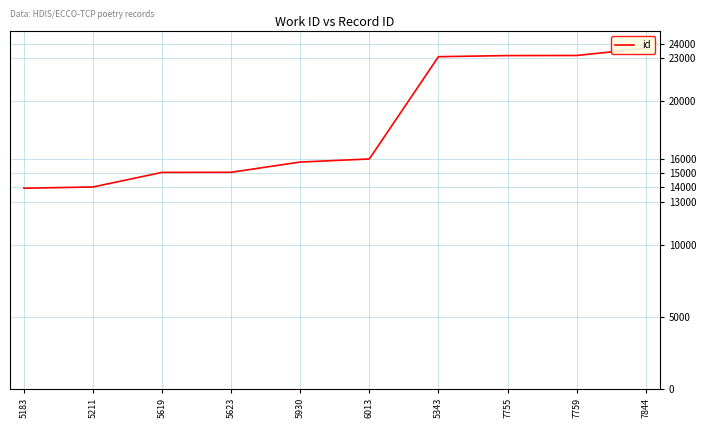

What is the approximate value at 6013, to the nearest 100?

16000